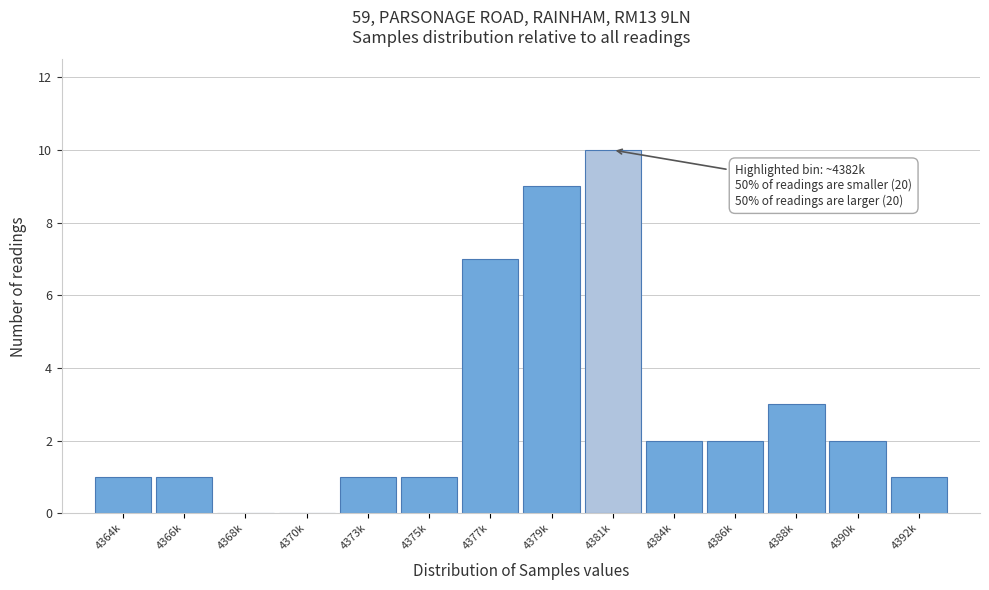

Reading left to right, transcribe all the data shown in this chart.

4364k=1	4366k=1	4368k=0	4370k=0	4373k=1	4375k=1	4377k=7	4379k=9	4381k=10	4384k=2	4386k=2	4388k=3	4390k=2	4392k=1